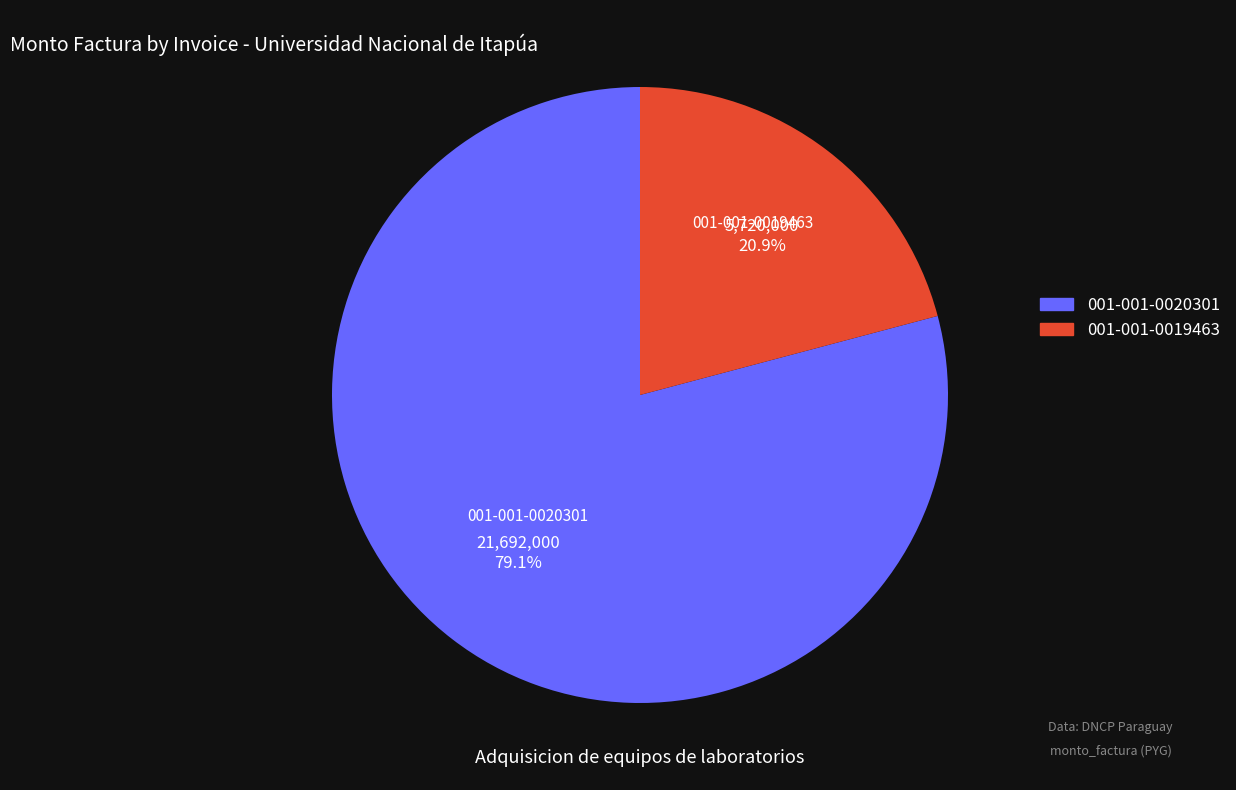

What percentage is NOT represented by 001-001-0020301?

20.9%